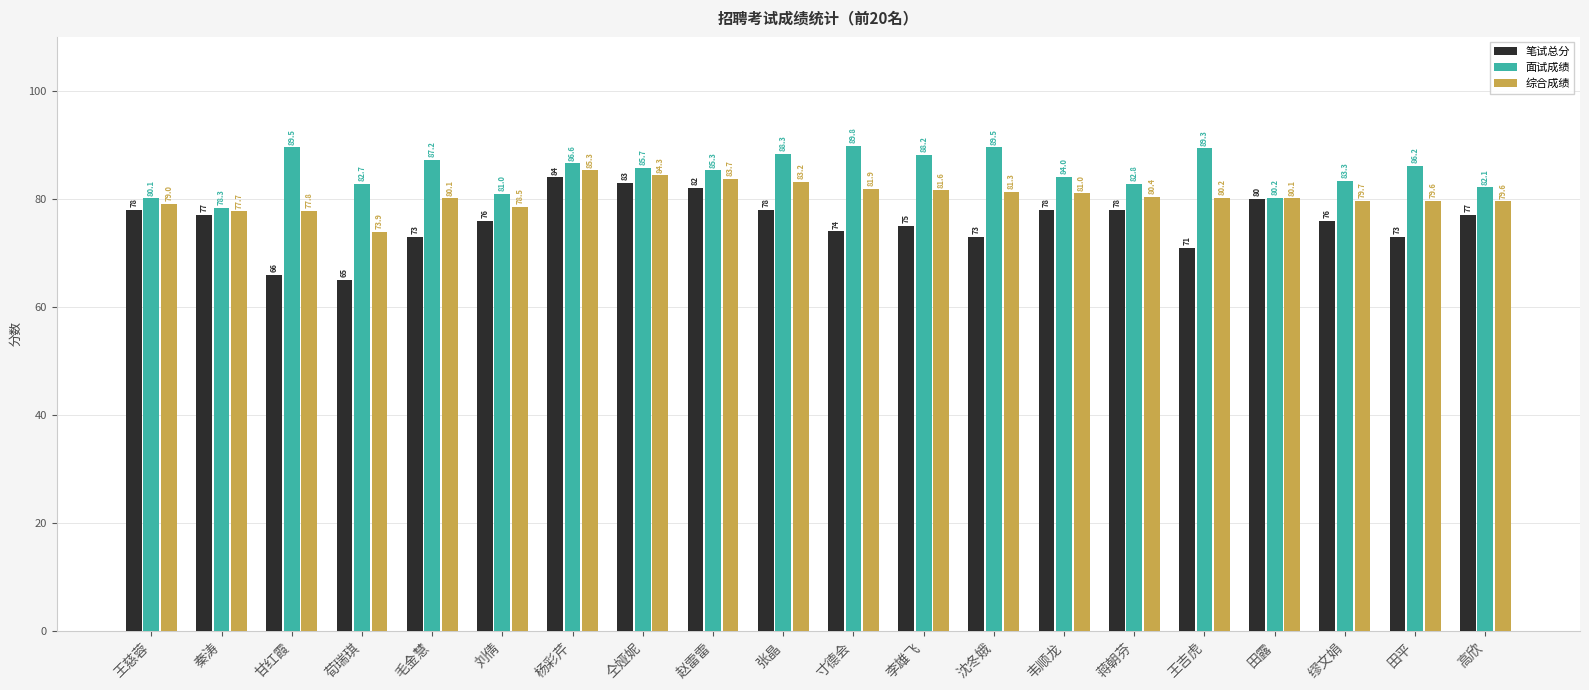

What is the difference between the maximum and minimum values in the 面试成绩 series?

11.5